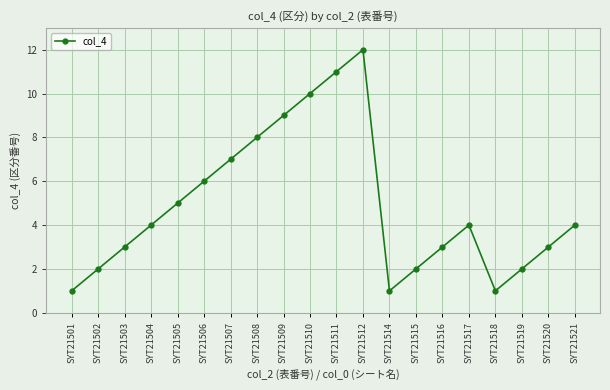

How many series are shown in this chart?

1